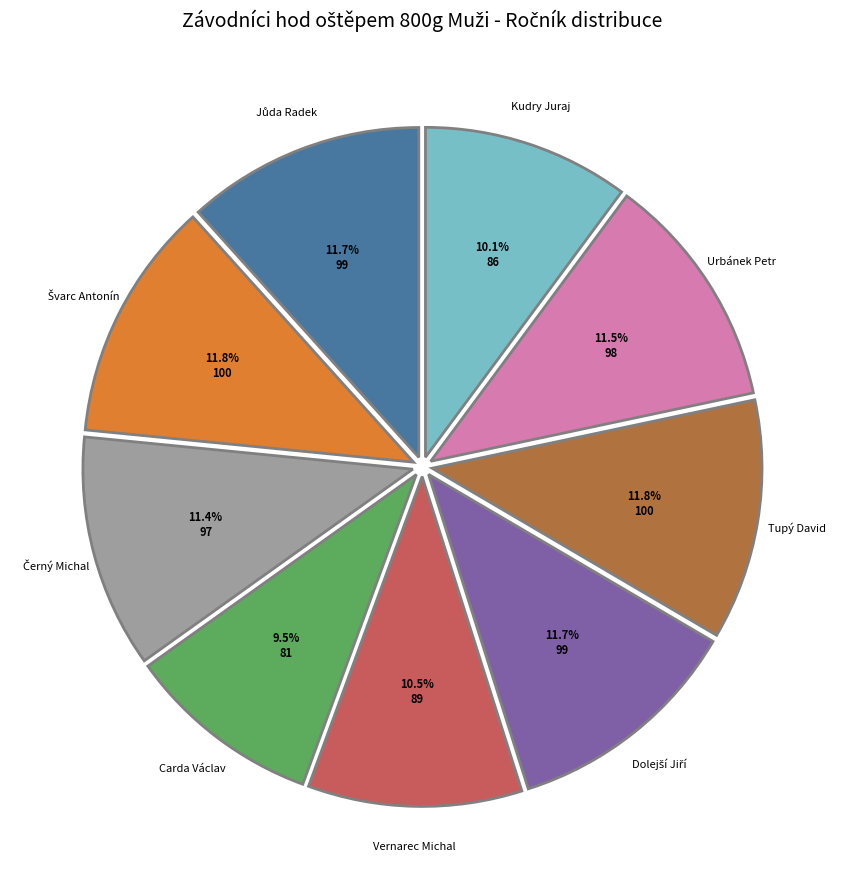

Is there any slice that represents more than half of the pie?

No